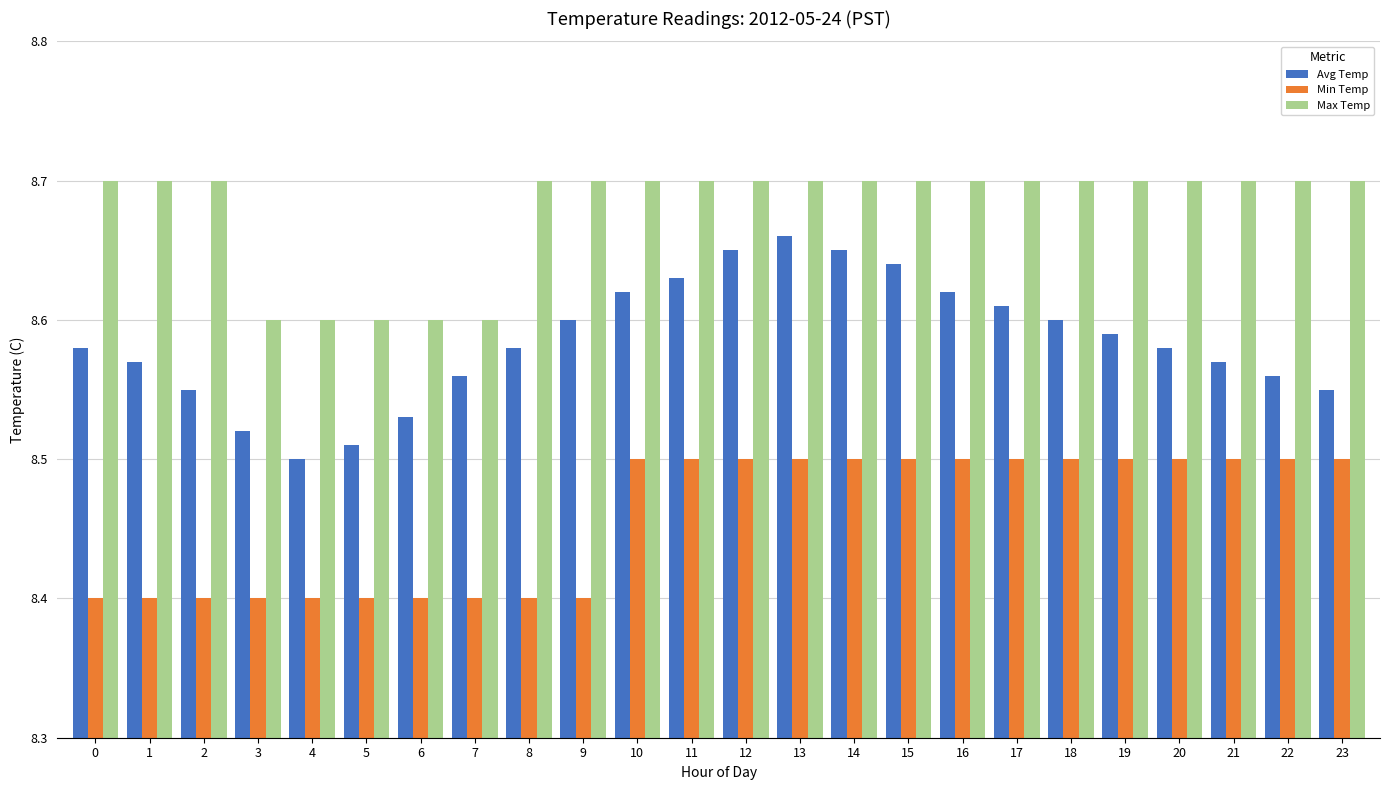

How many groups of bars are there?

24